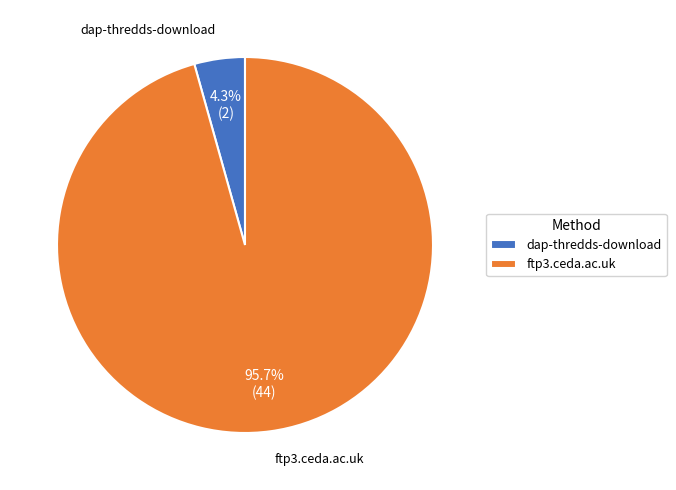

Do ftp3.ceda.ac.uk and dap-thredds-download together represent more than half of the pie?

Yes